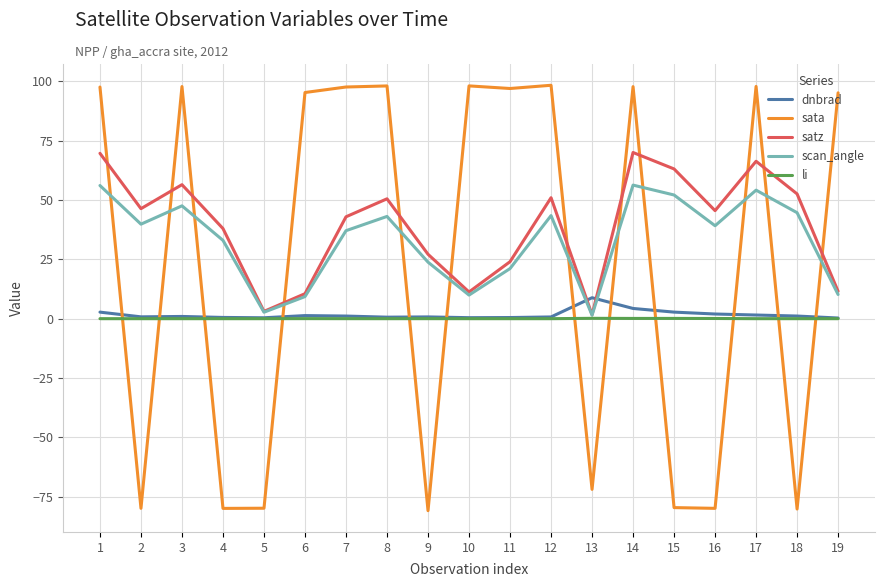

The value of sata at 16 is -79.8. True or false?

True